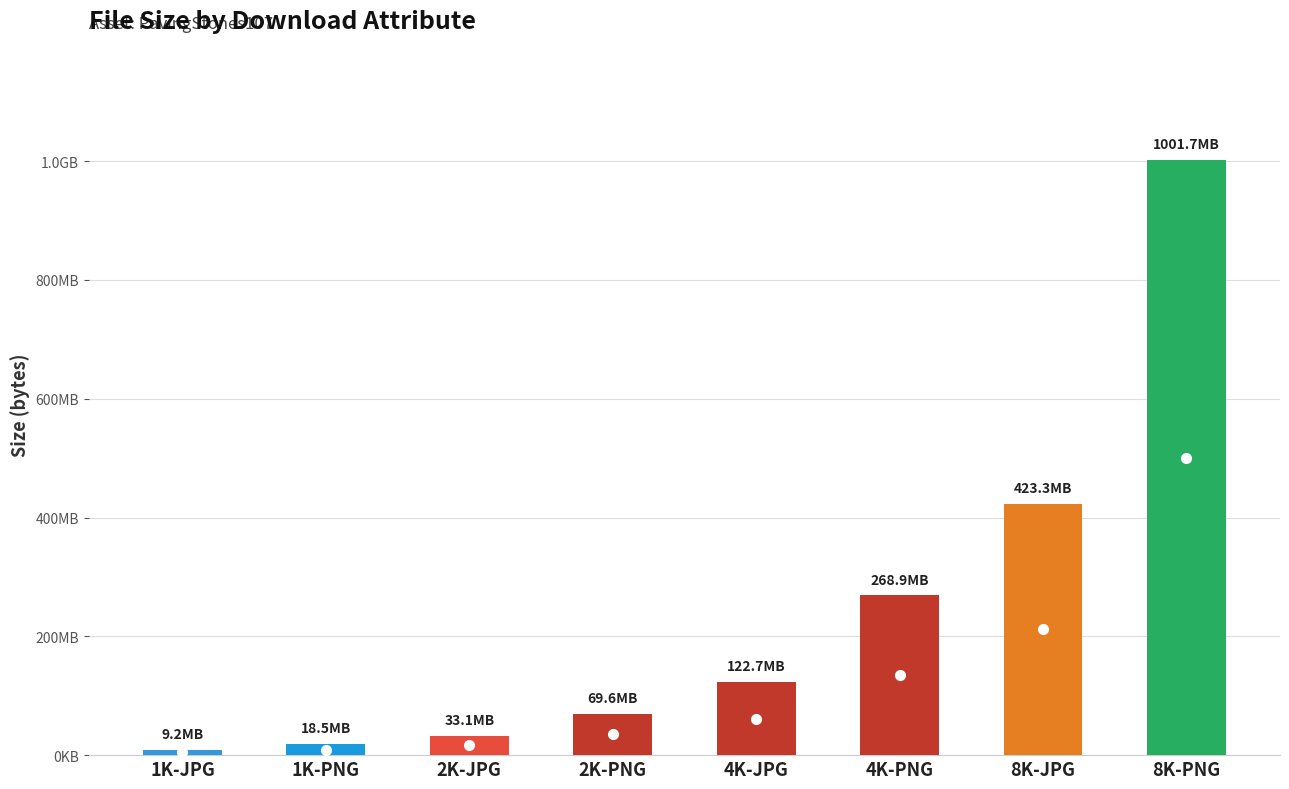

What is the smallest value displayed?

9164513